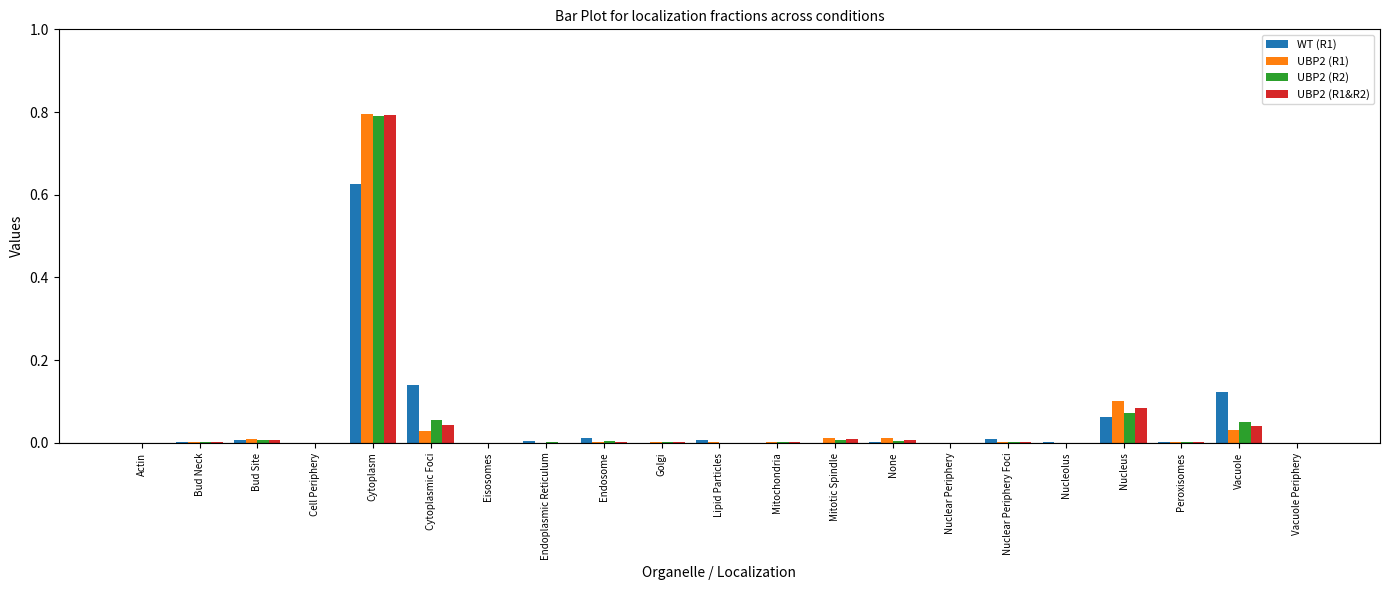

How many groups of bars are there?

21